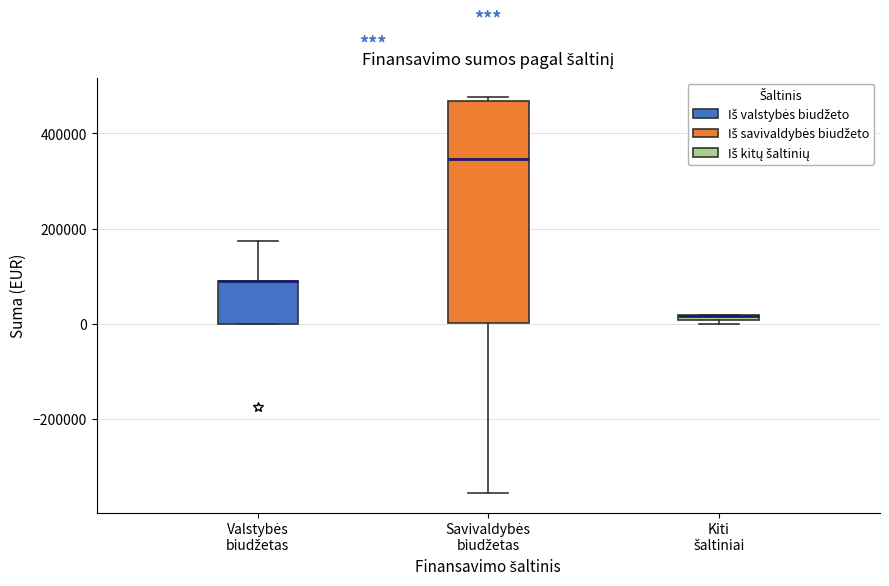

Comparing the boxes themselves (not the whiskers), which one is the tallest?

Savivaldybės biudžetas